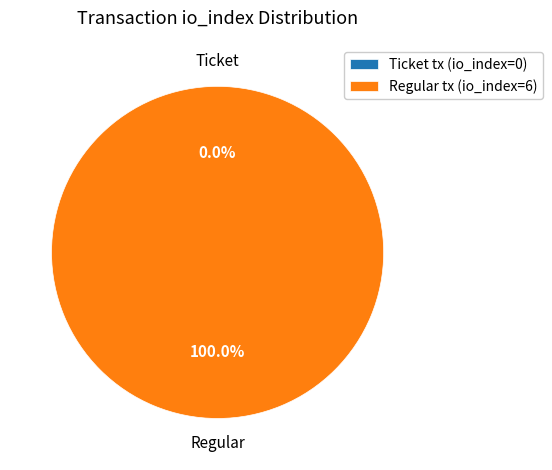

Rank the categories by value from lowest to highest.

Ticket tx (io_index=0), Regular tx (io_index=6)